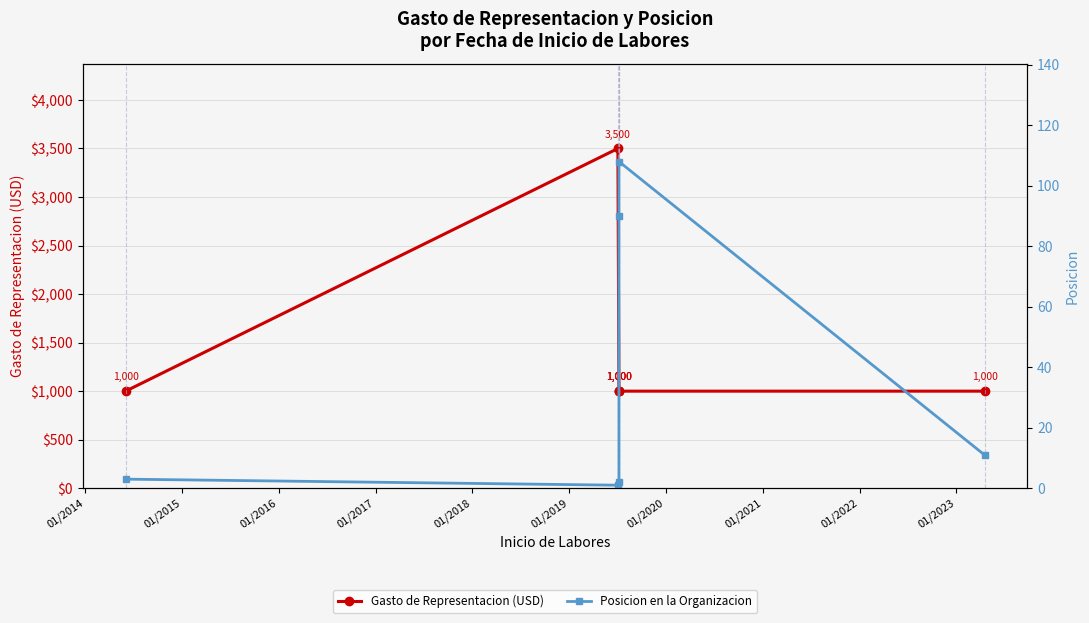

Reading right to left, extract all data points from this chart.

Gasto de Representacion (USD): 1000	1000	1000	1000	3500	1000
Posicion en la Organizacion: 11	108	90	2	1	3